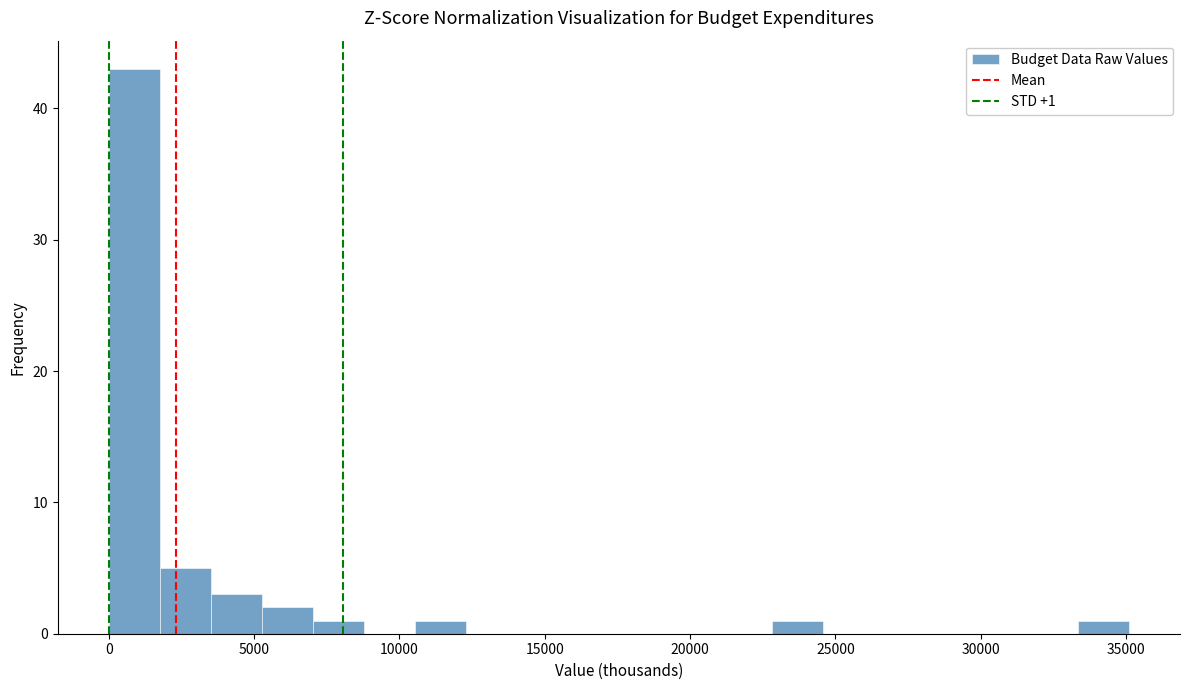

Around what value on the x-axis is the tallest bar? Give the approximate position of its centre, as read against the axis.

1000